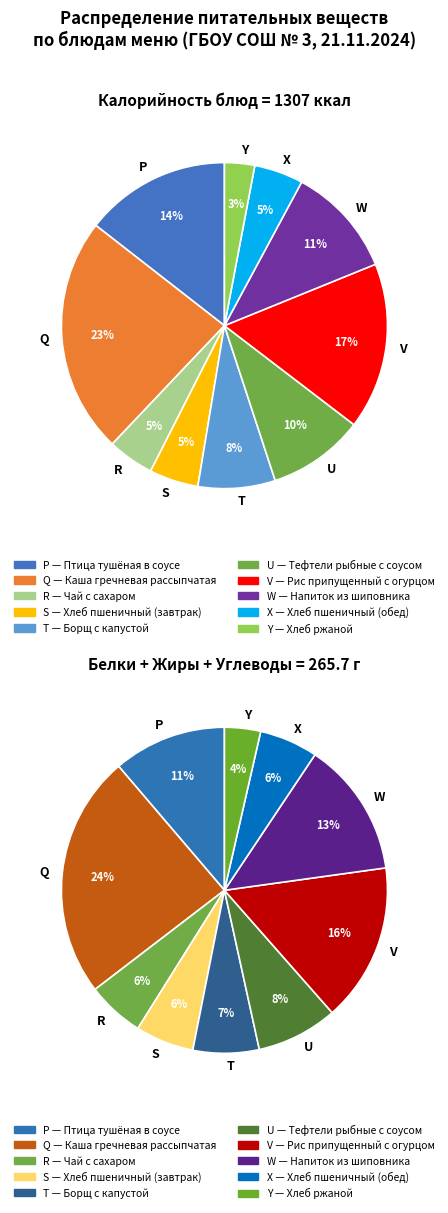

What is the total percentage of Чай с сахаром and Хлеб пшеничный (обед)?

9.5%